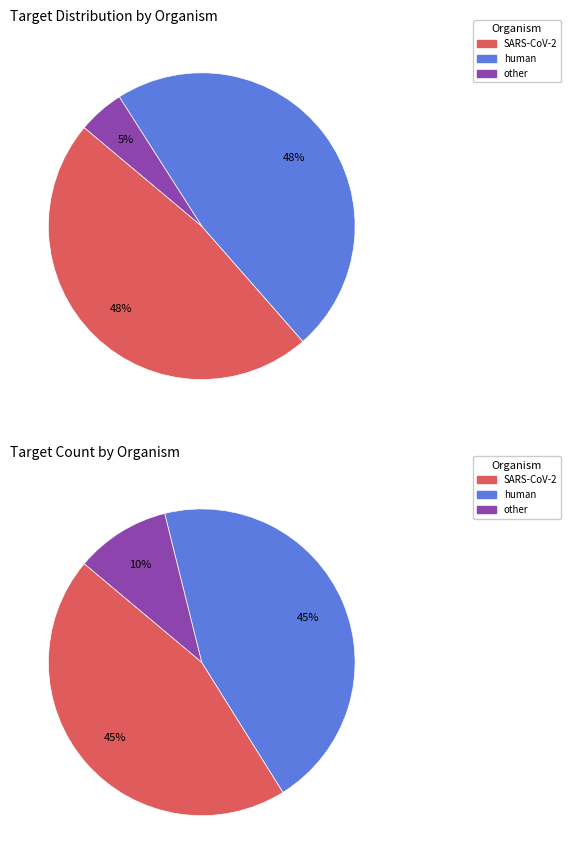

What is the change in value from human to other?

-26